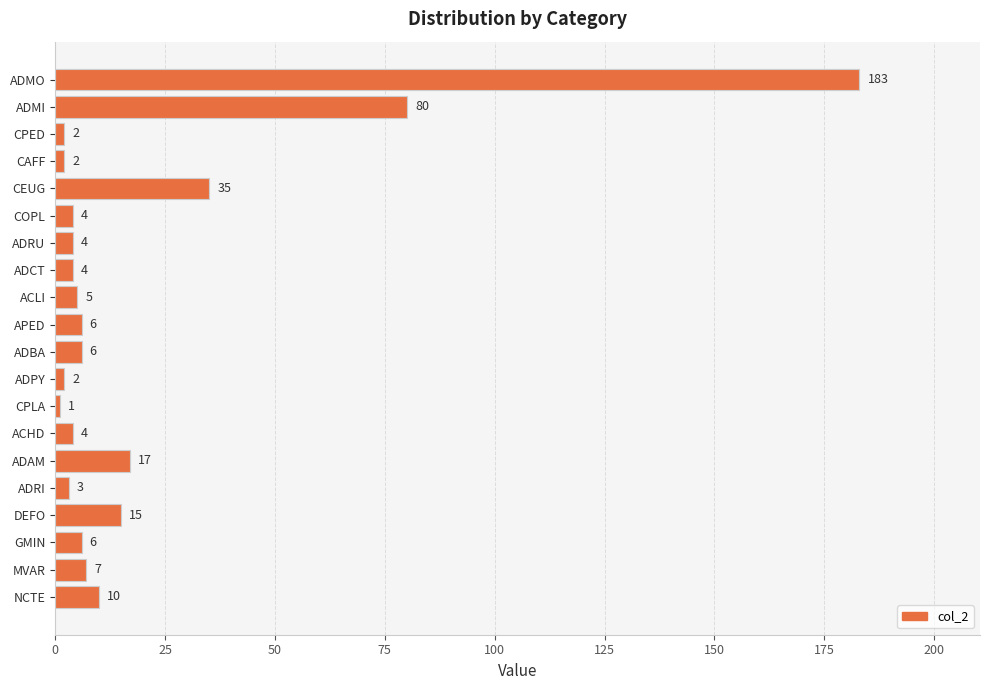

What is the difference between the maximum and minimum values?

182